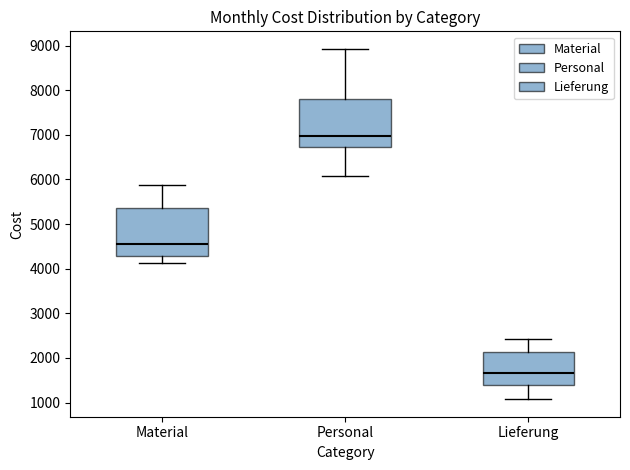

Where does the upper whisker of the box for Material end on the y-axis? The values are not printed on the chart, so give them approximately, as read against the axis.

5900